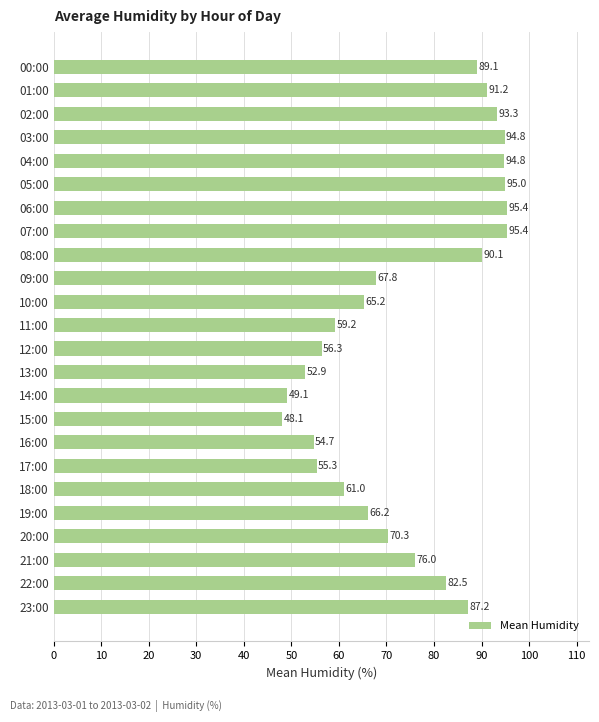

What is the average value?

74.6